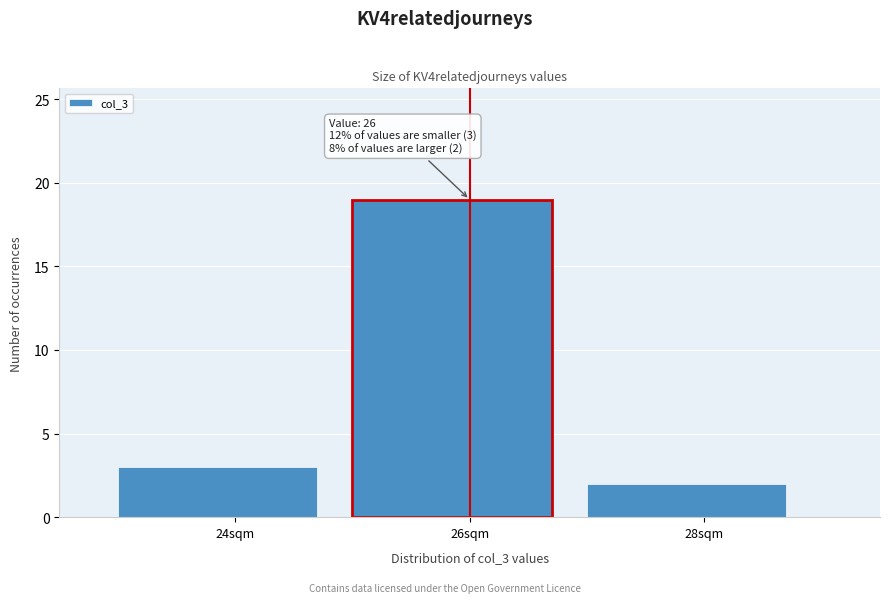

Reading left to right, transcribe all the data shown in this chart.

3	19	2